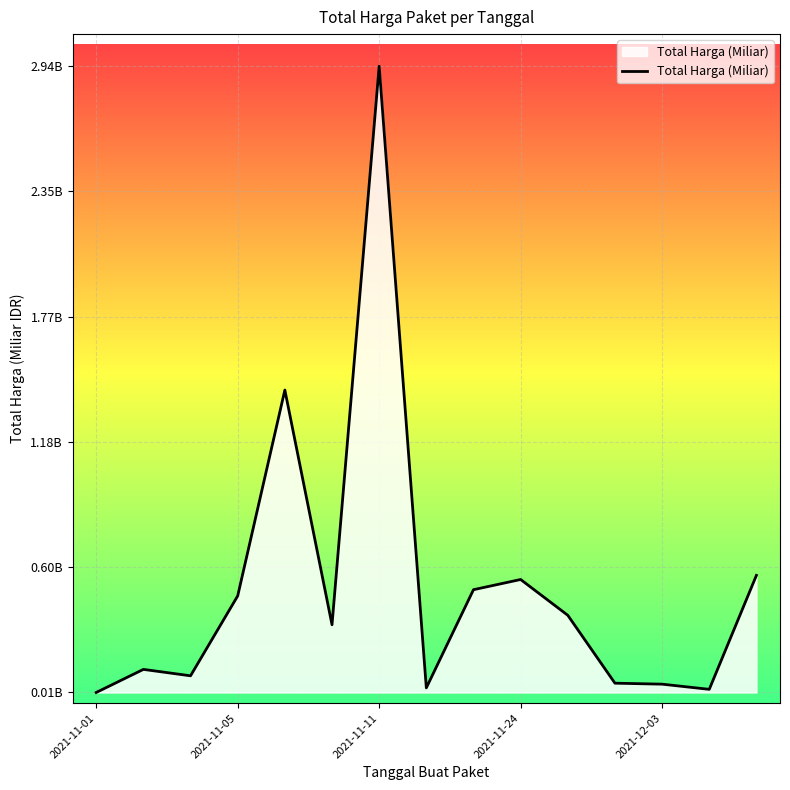

Does the chart have visible grid lines?

Yes